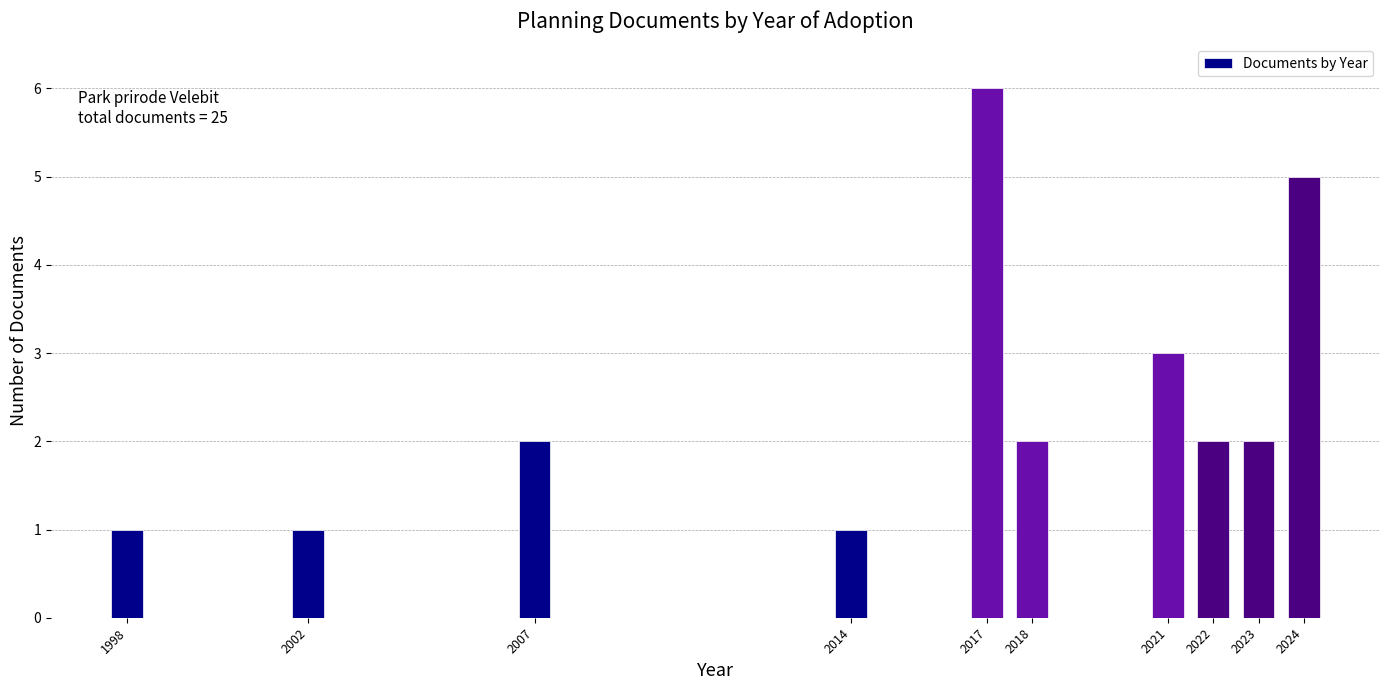

Reading left to right, what are all the values shown in this chart?

1	1	2	1	6	2	3	2	2	5